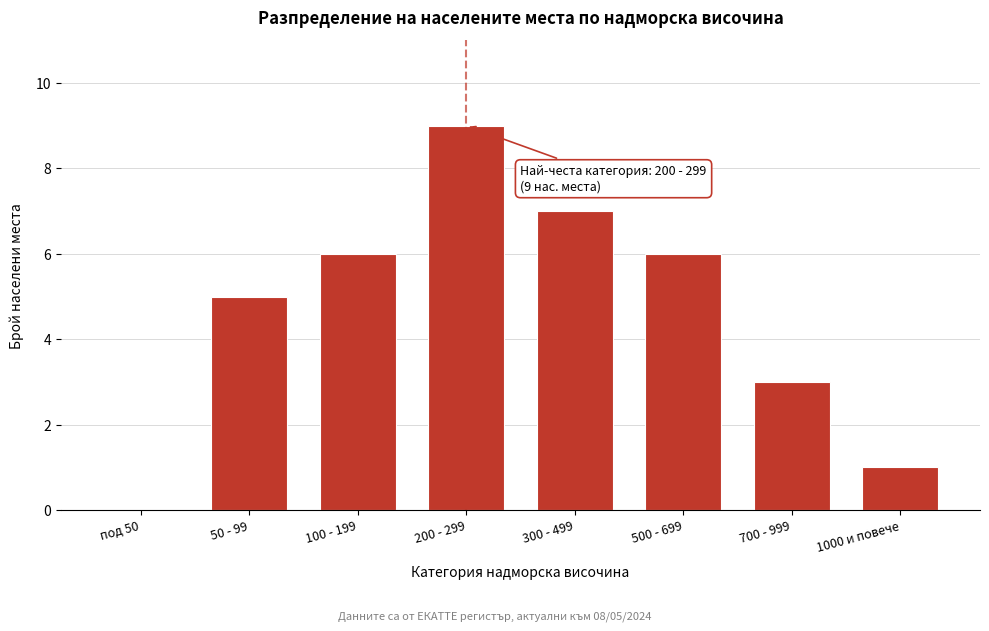

Reading left to right, transcribe all the data shown in this chart.

под 50=0	50 - 99=5	100 - 199=6	200 - 299=9	300 - 499=7	500 - 699=6	700 - 999=3	1000 и повече=1